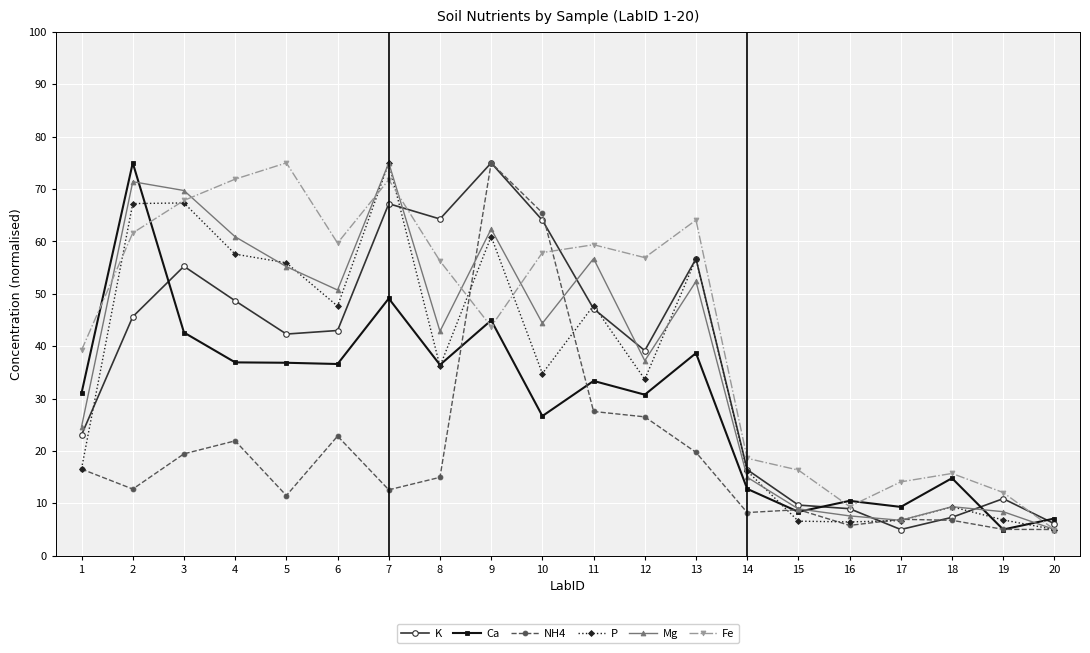

What is the lowest value of the Ca series?

5.0